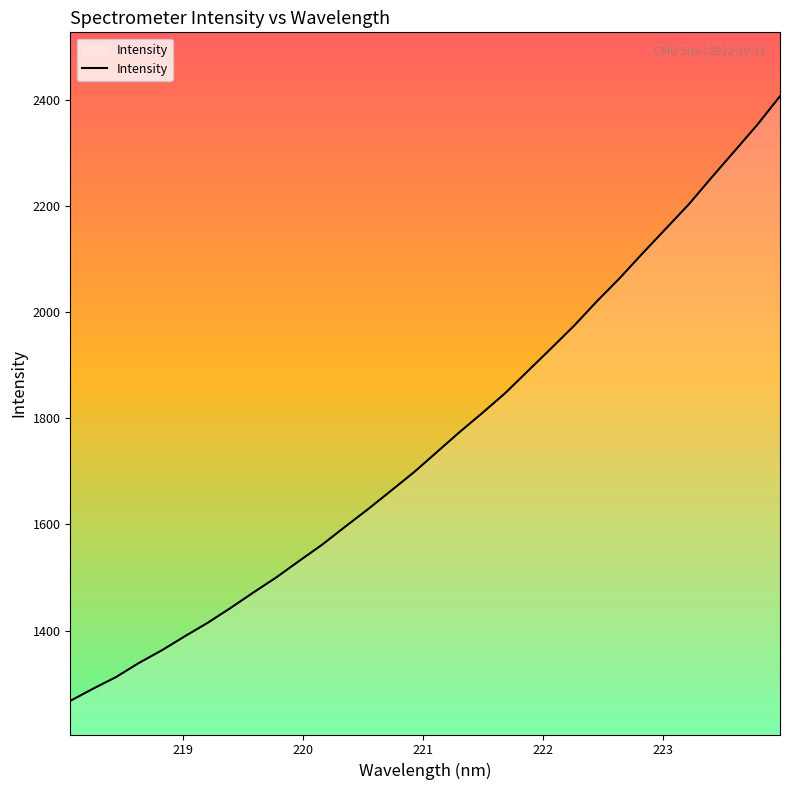

What is the minimum value shown in the chart?

1267.5